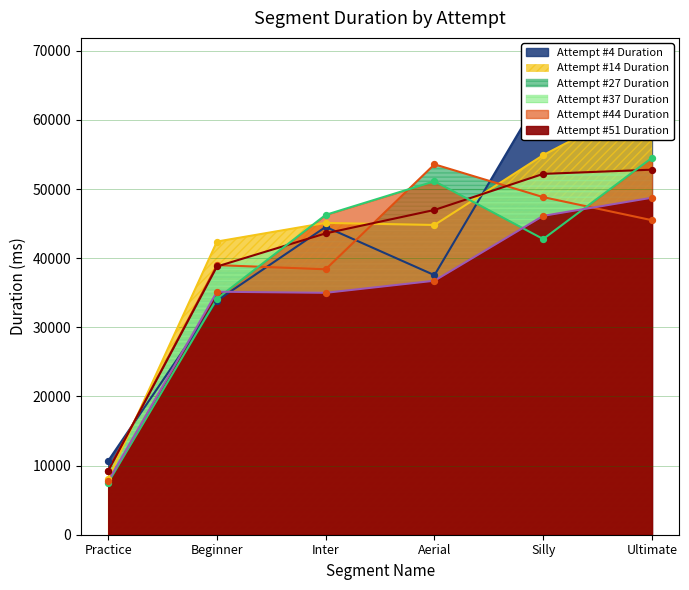

Is the value of Attempt #4 Duration at Aerial greater than the value of Attempt #51 Duration at Ultimate?

No